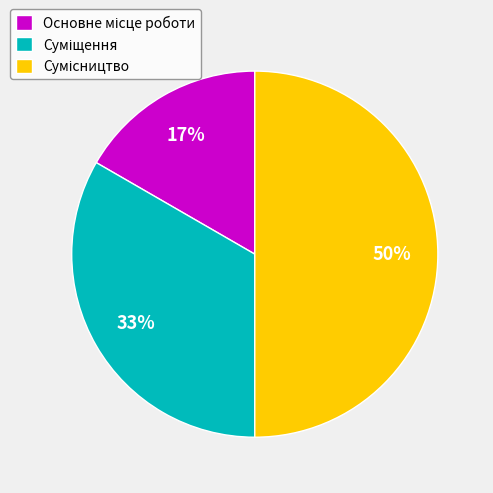

To the nearest percent, what is the average slice percentage?

33%